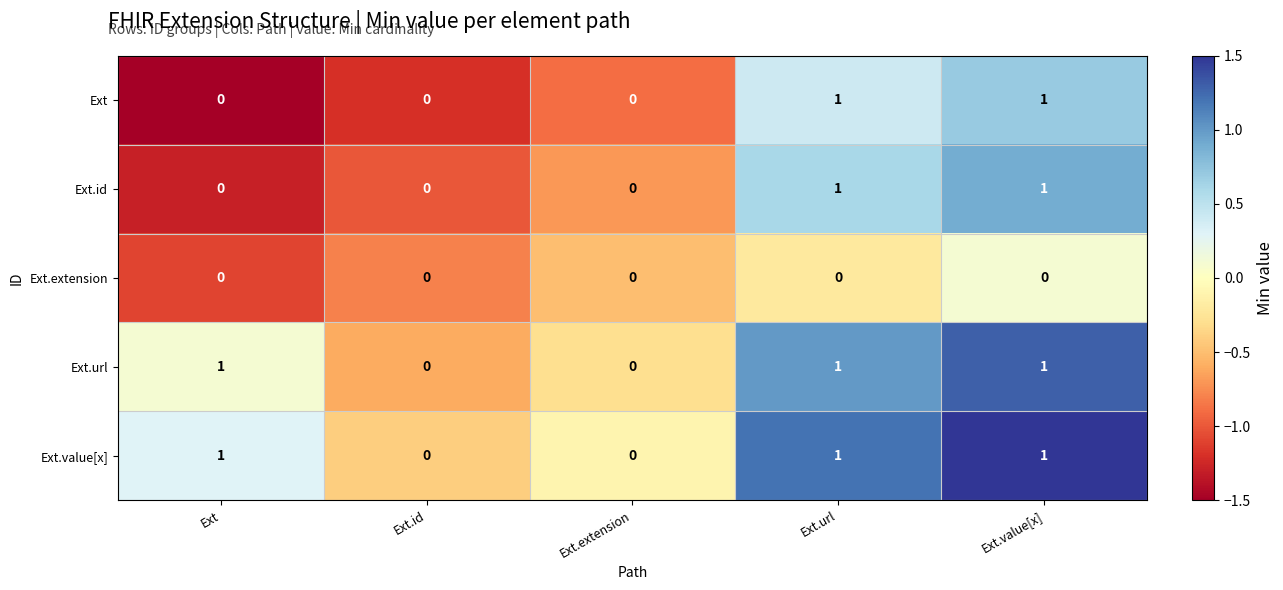

The value of Ext.url at Ext.value[x] is 1. True or false?

True